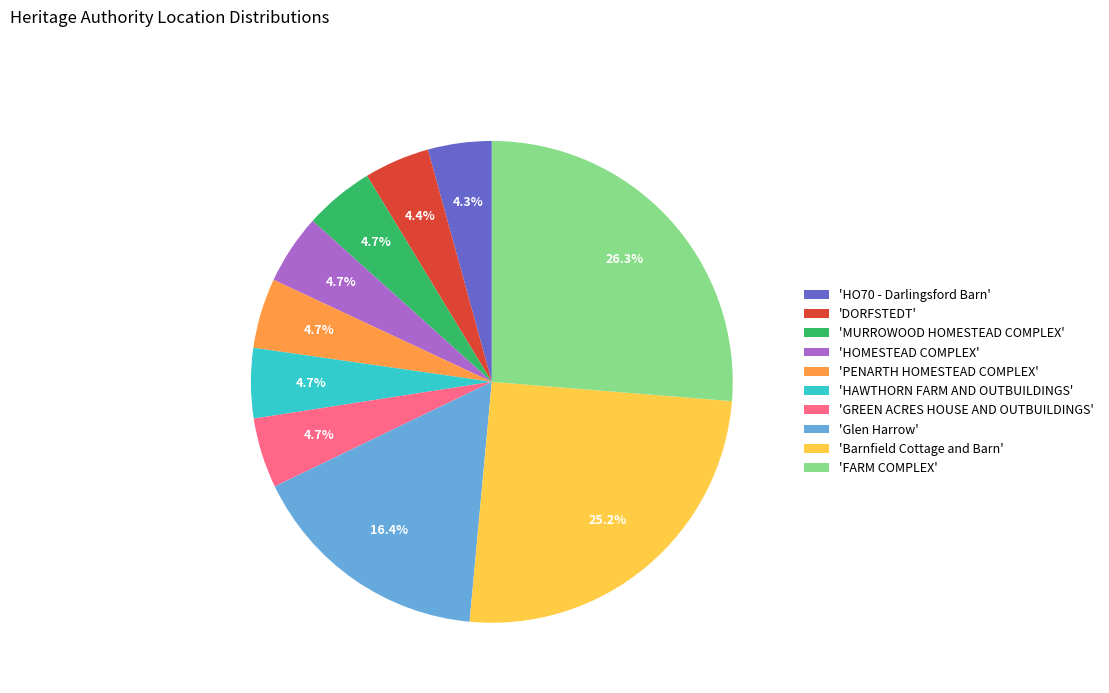

Count the number of slices in the pie.

10